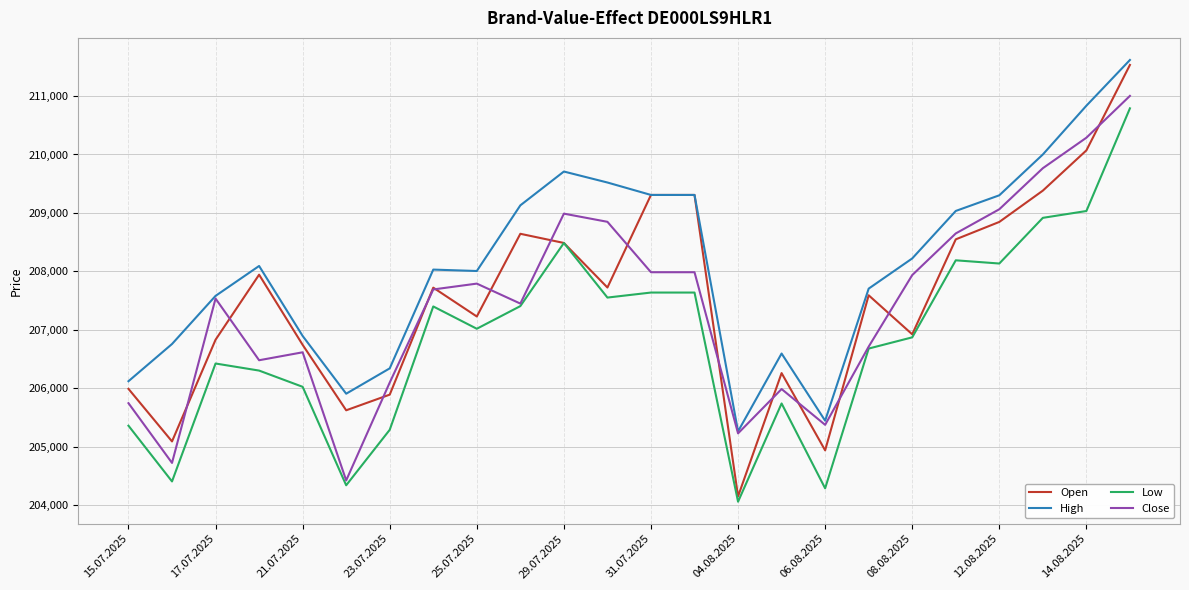

True or false: High and Low intersect in this chart.

False